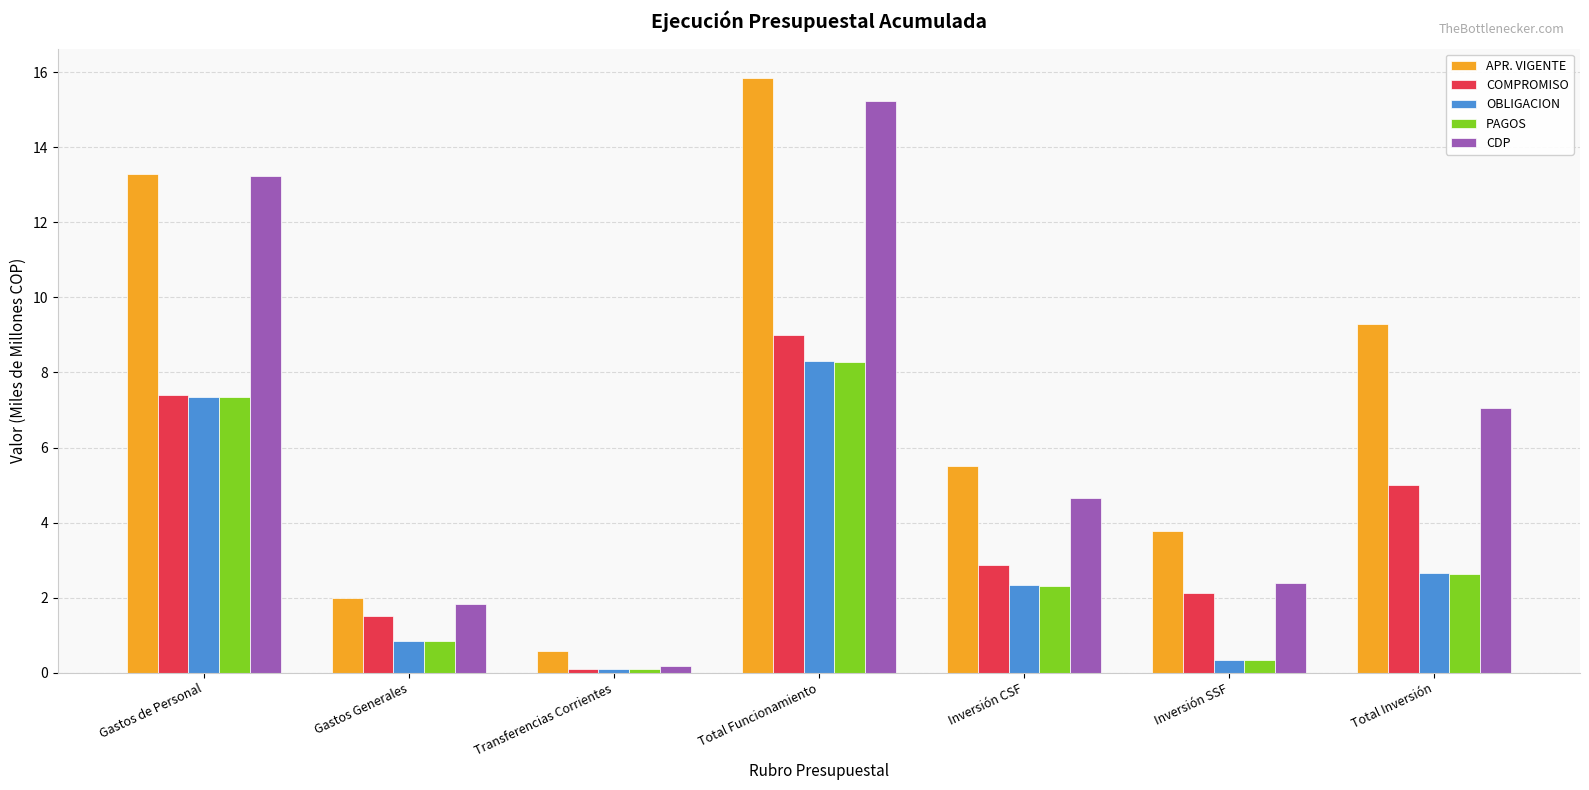

What is the minimum value shown in the chart?

0.1